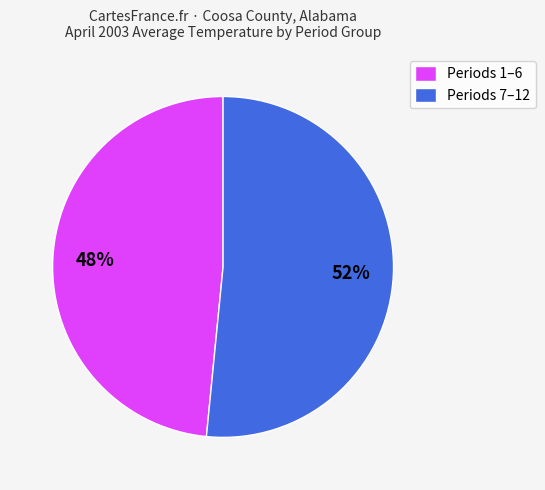

Which category has the smallest portion of the pie?

Periods 1–6